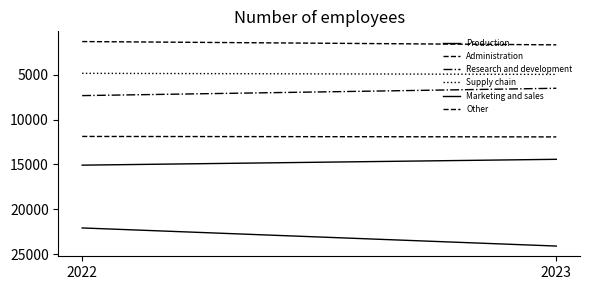

What is the sum of the Supply chain values at 2023 and 2022?

9821